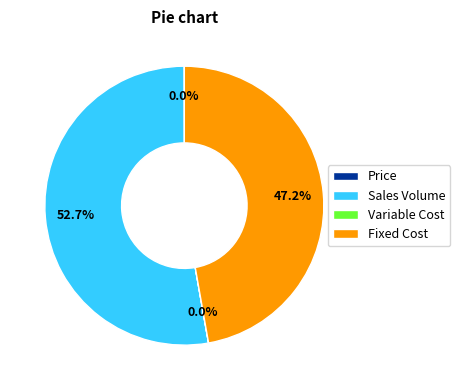

Which slice is the largest?

Sales Volume